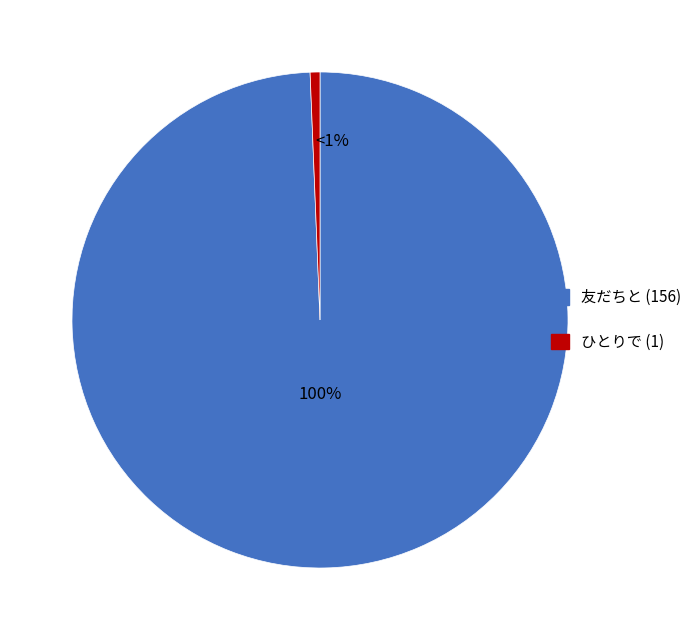

Which slice is the largest?

友だちと